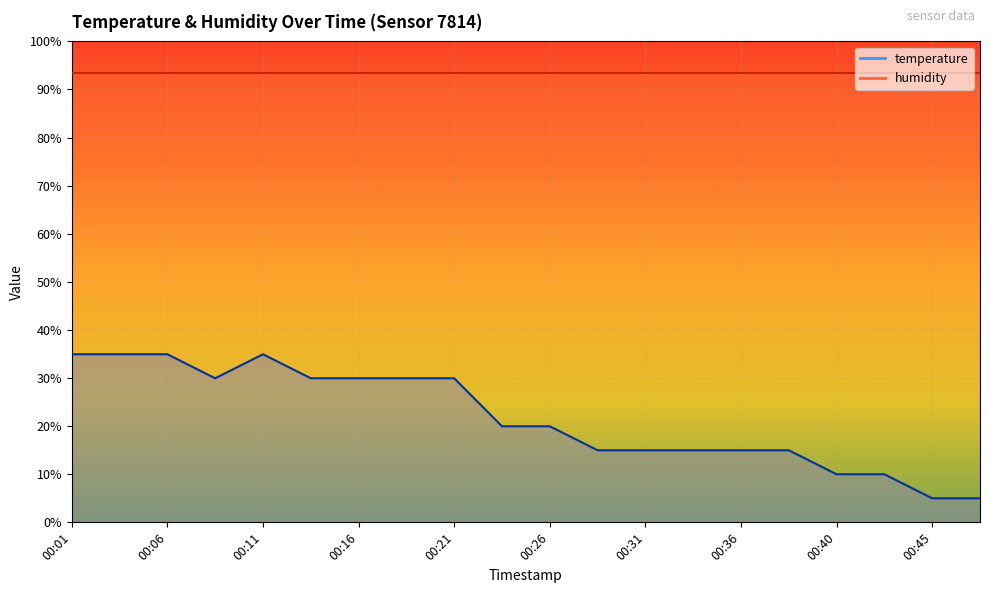

Approximately how many times larger is the value at 00:16 compared to 00:08?

1.0